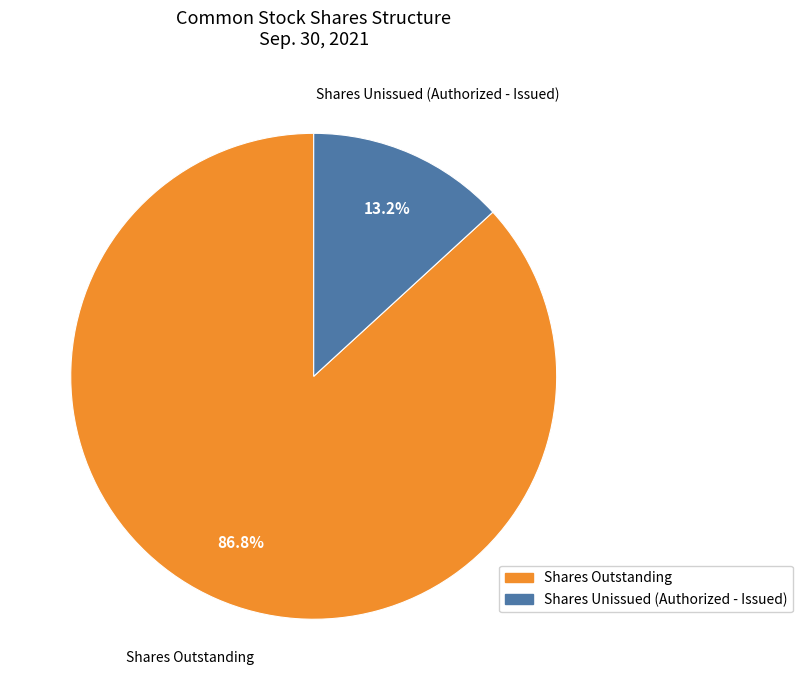

Approximately how many times larger is the value at Shares Outstanding compared to Shares Unissued (Authorized - Issued)?

6.6